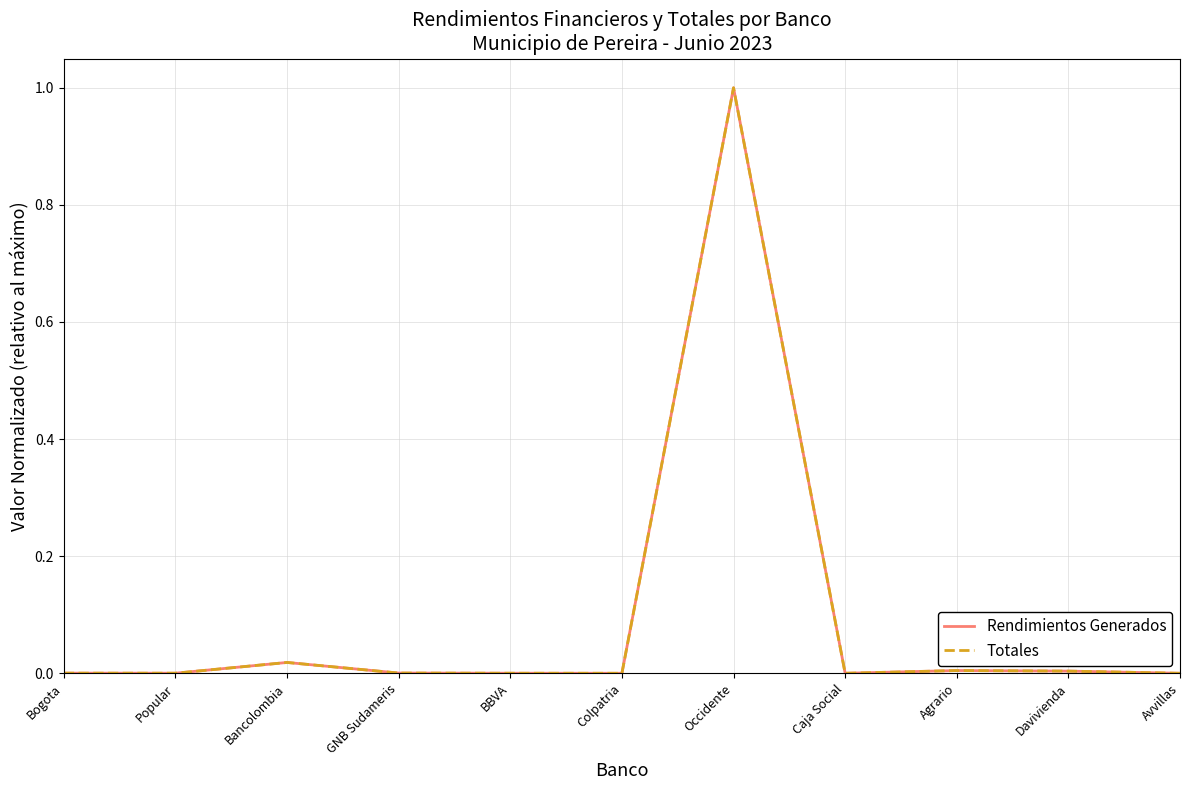

What are all the series names shown in the legend?

Rendimientos Generados, Totales